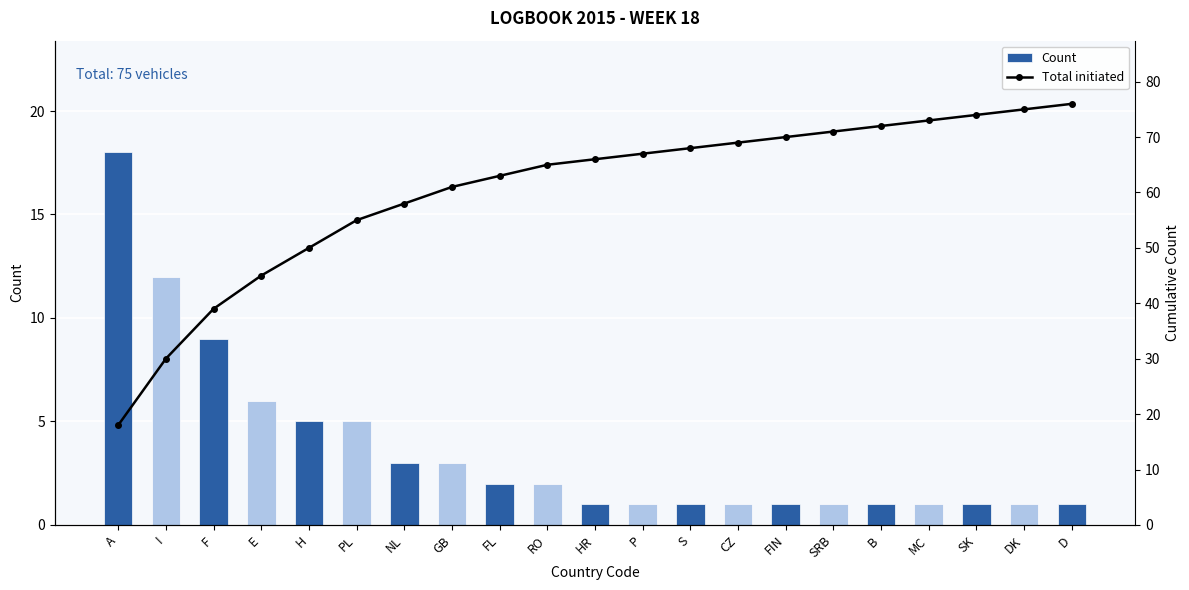

Reading left to right, list all the values displayed in this chart.

Count: 18	12	9	6	5	5	3	3	2	2	1	1	1	1	1	1	1	1	1	1	1
Total initiated: 18	30	39	45	50	55	58	61	63	65	66	67	68	69	70	71	72	73	74	75	76